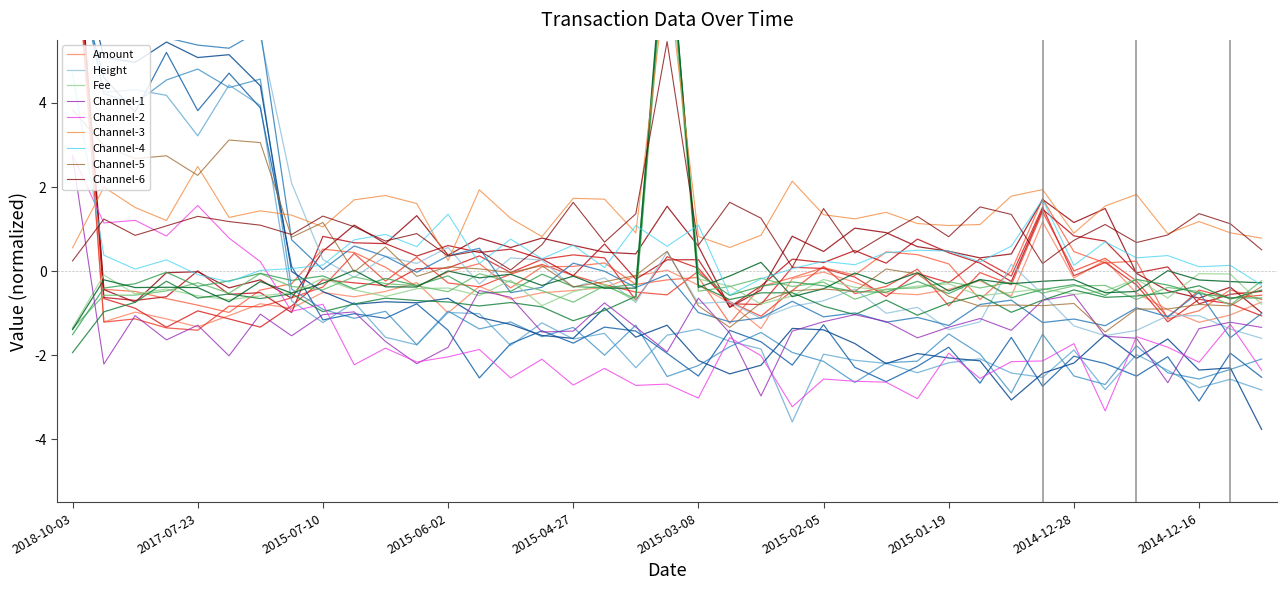

True or false: Channel-4 and Channel-1 cross at least once.

False